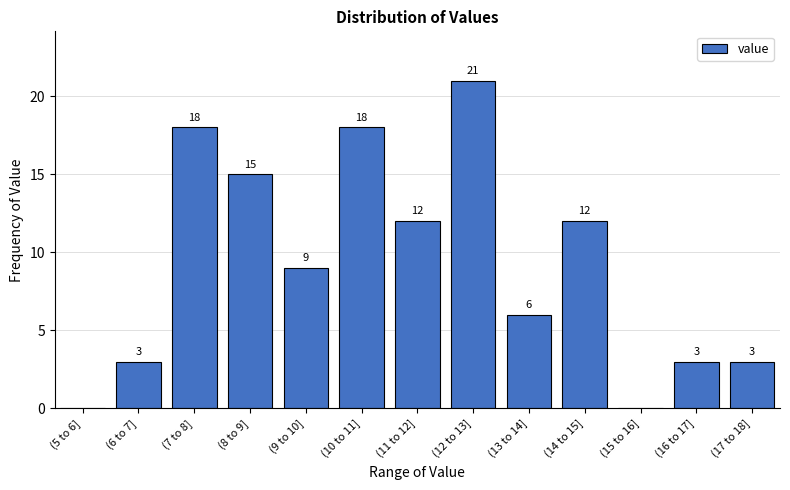

Reading right to left, list all the values displayed in this chart.

(17 to 18]=3	(16 to 17]=3	(15 to 16]=0	(14 to 15]=12	(13 to 14]=6	(12 to 13]=21	(11 to 12]=12	(10 to 11]=18	(9 to 10]=9	(8 to 9]=15	(7 to 8]=18	(6 to 7]=3	(5 to 6]=0